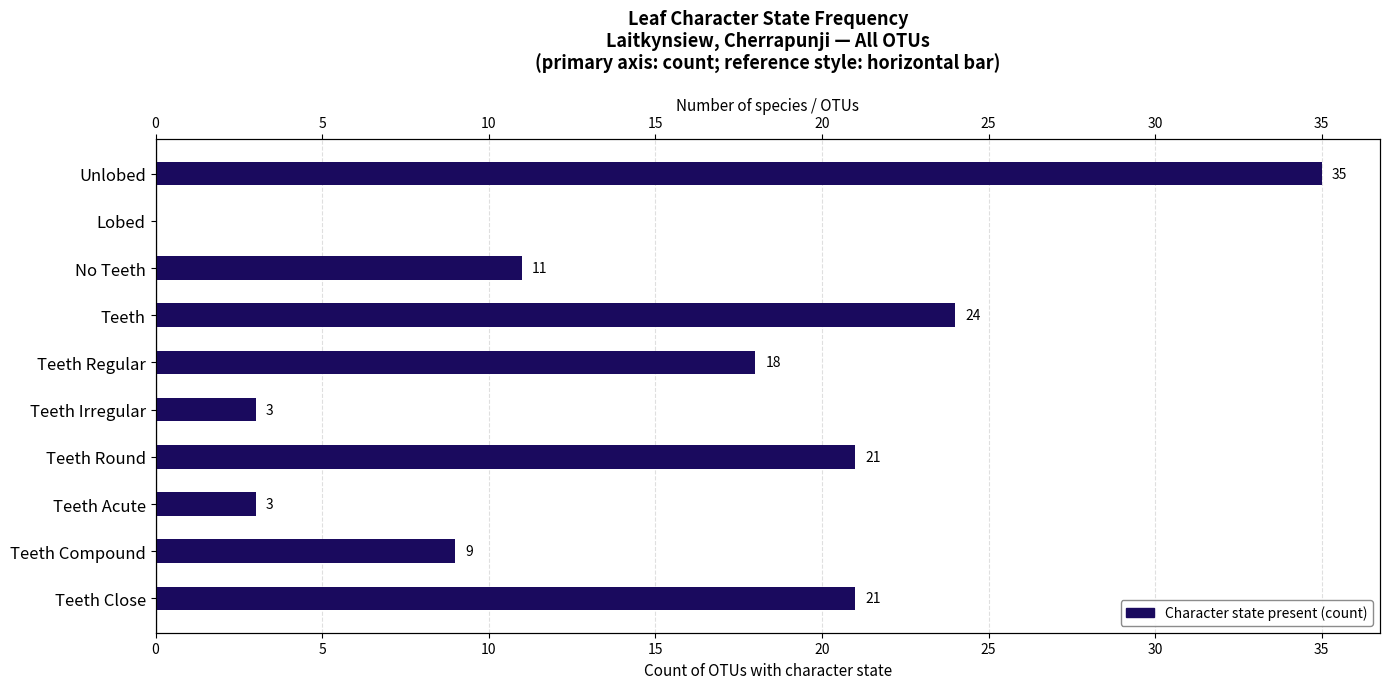

What is the difference between the second highest and minimum values?

24